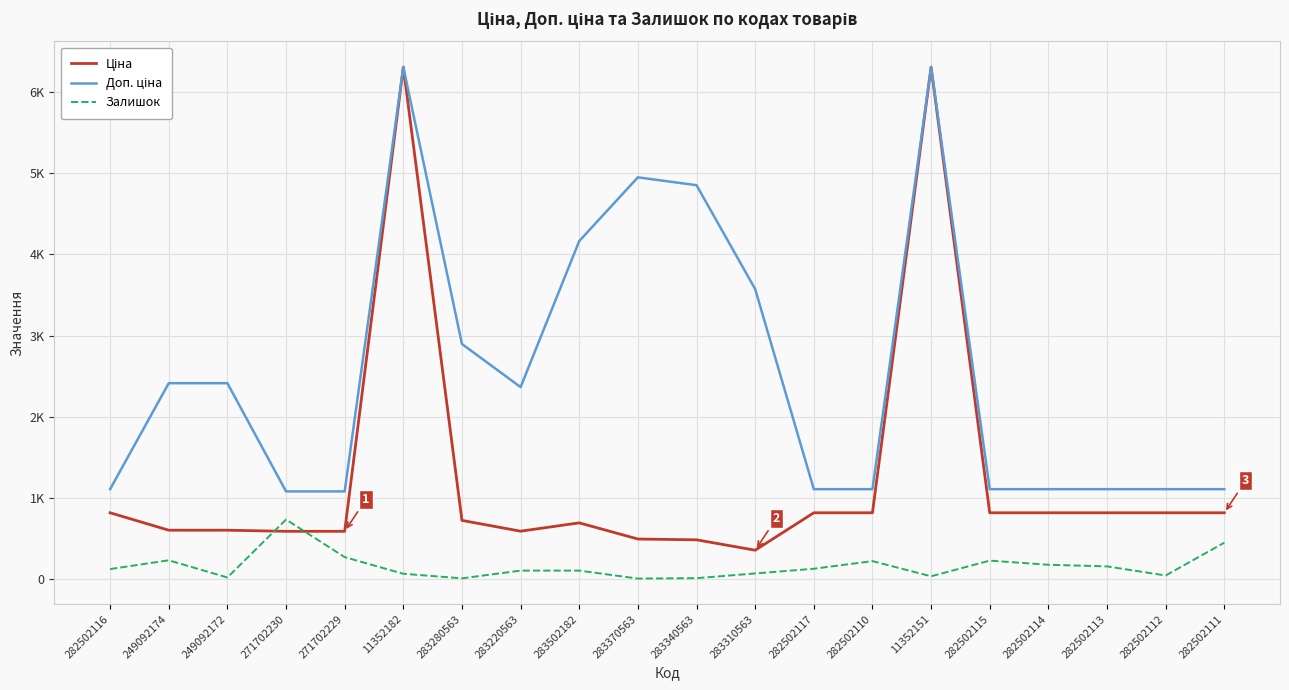

Between 271702230 and 282502114, which is larger?

282502114